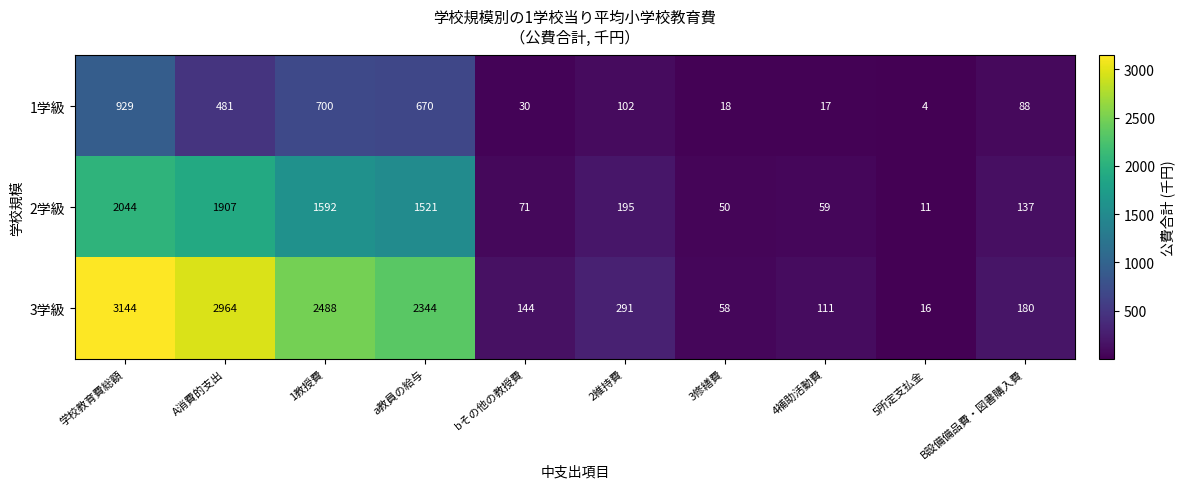

Rank the series by their average value, from highest to lowest.

3学級, 2学級, 1学級